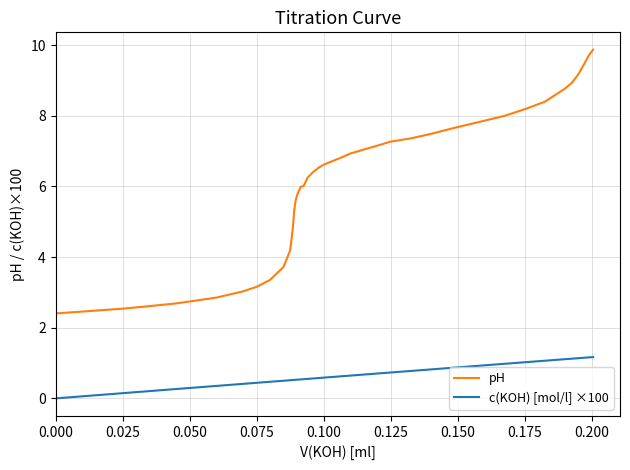

Which series has the widest spread of values?

pH